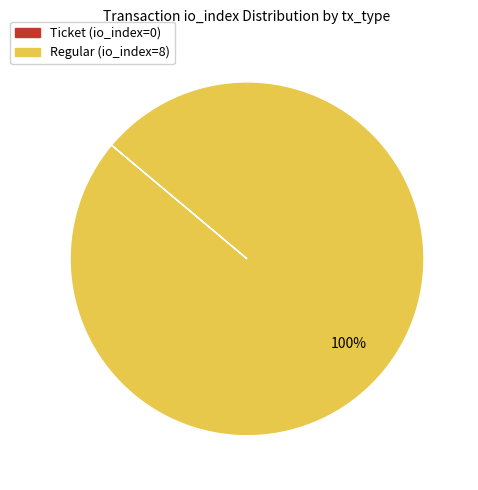

To the nearest percent, what is the difference between the largest and smallest slice percentages?

100%